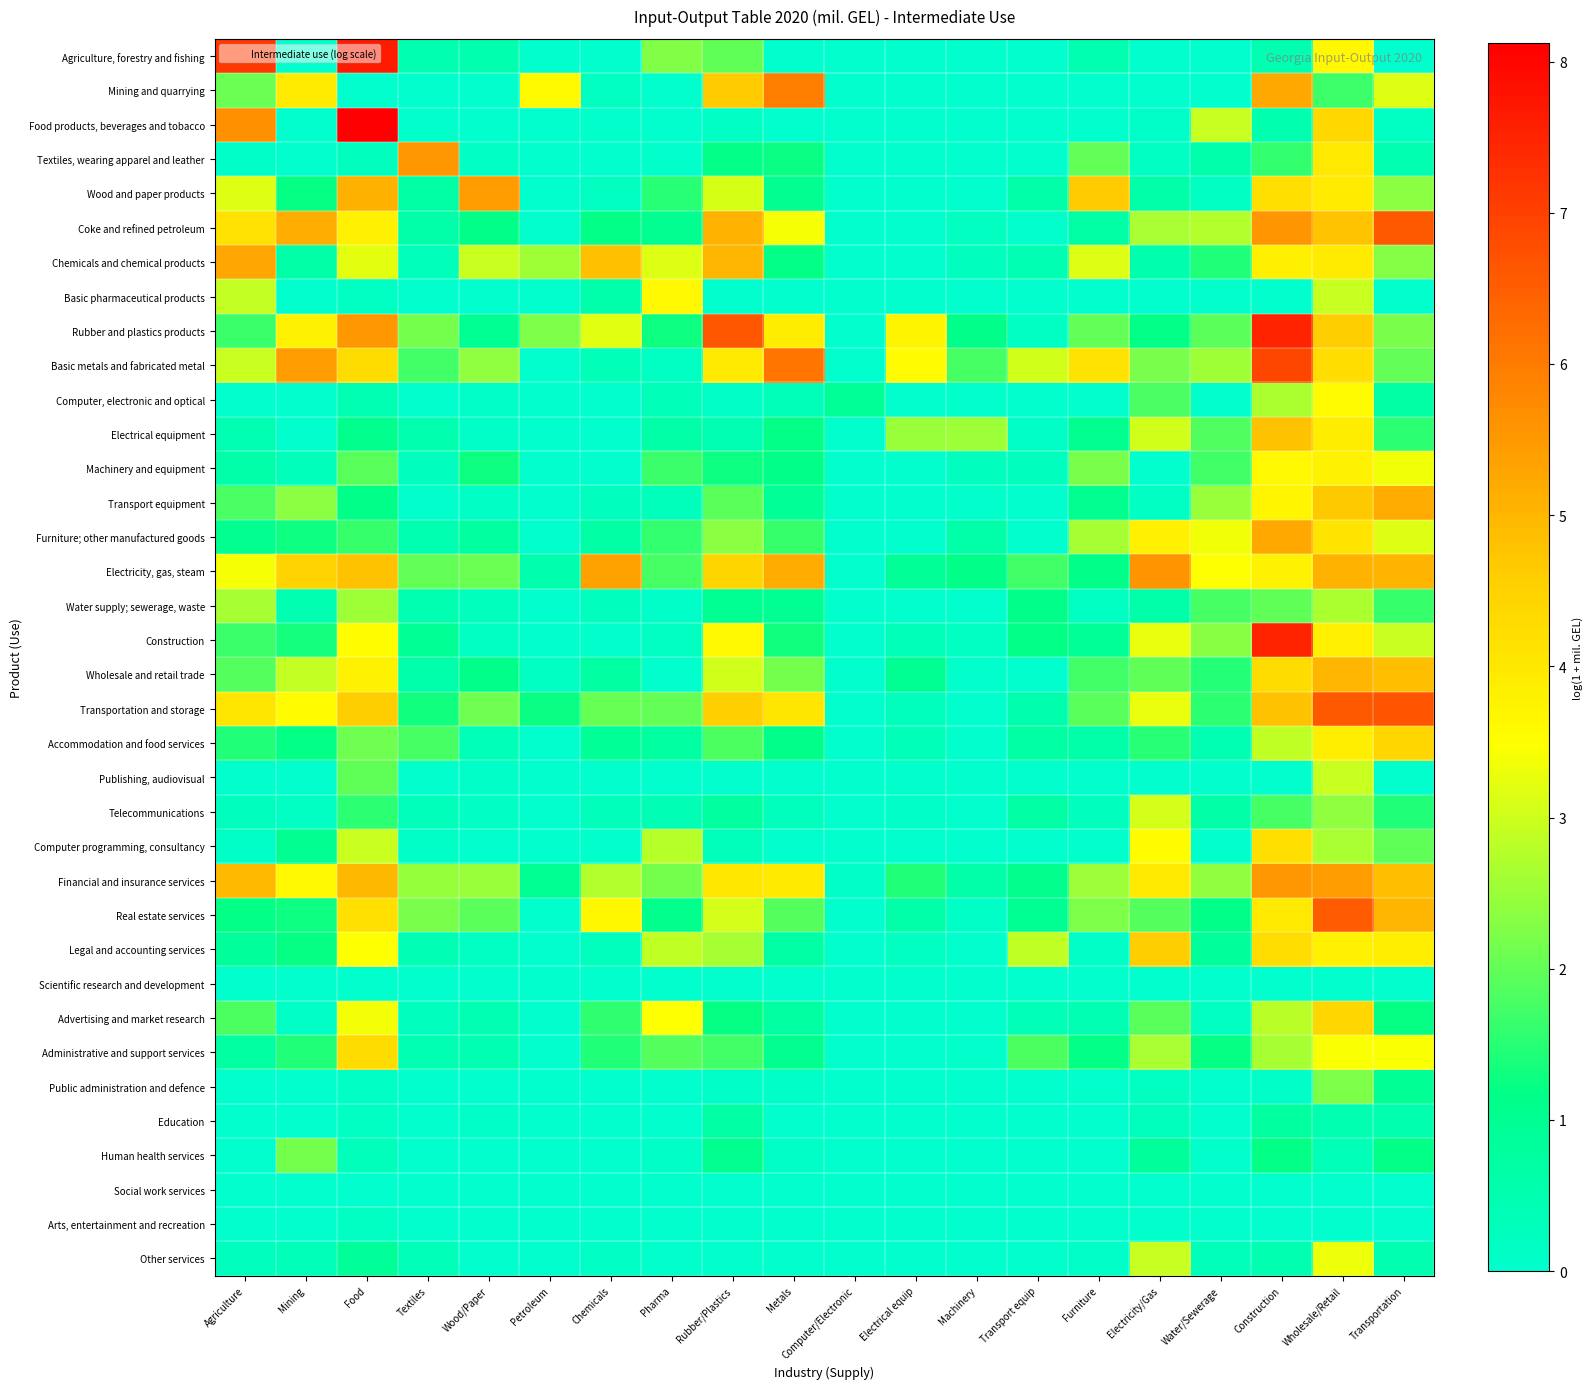

How many distinct data groups are displayed?

36